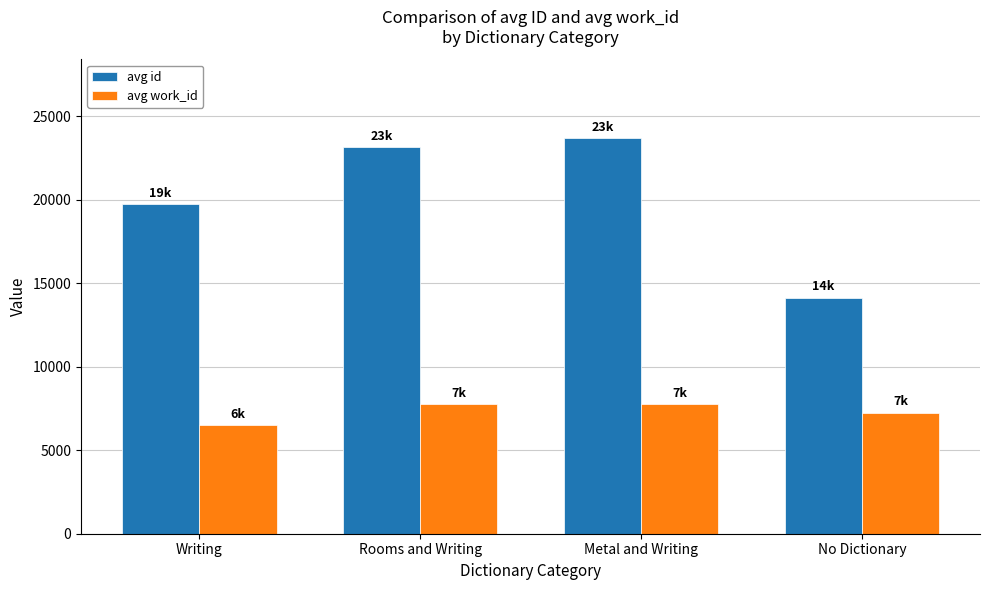

How many series are shown in this chart?

2